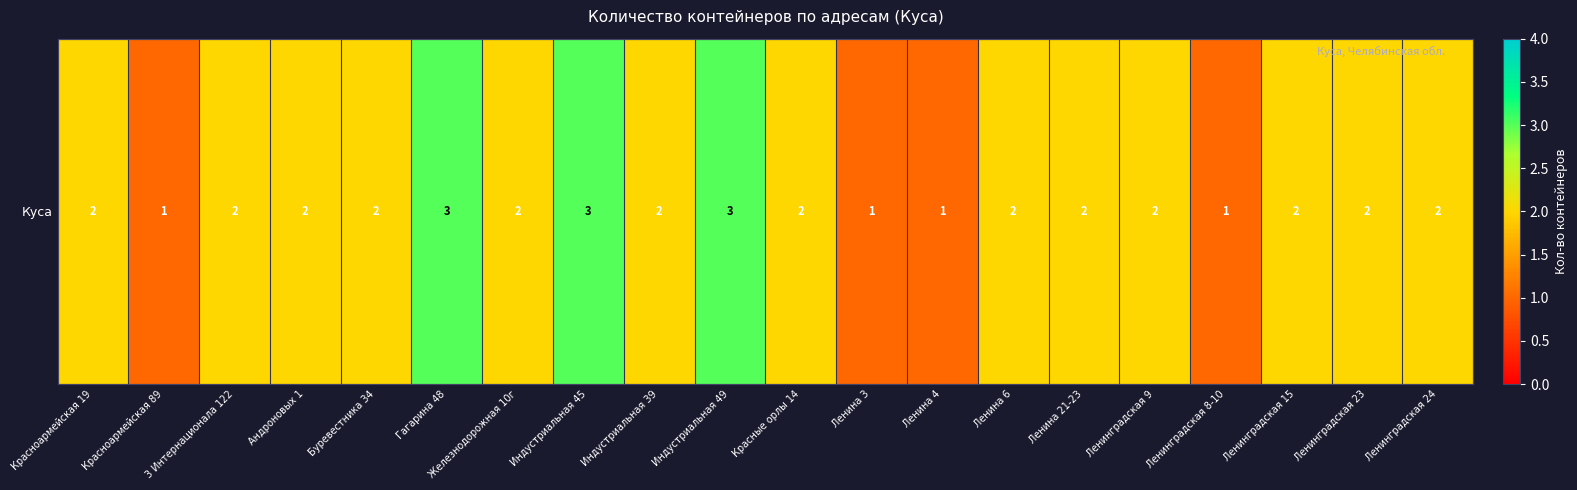

List the labels in order of value, smallest first.

Красноармейская 89, Ленина 3, Ленина 4, Ленинградская 8-10, Красноармейская 19, 3 Интернационала 122, Андроновых 1, Буревестника 34, Железнодорожная 10г, Индустриальная 39, Красные орлы 14, Ленина 6, Ленина 21-23, Ленинградская 9, Ленинградская 15, Ленинградская 23, Ленинградская 24, Гагарина 48, Индустриальная 45, Индустриальная 49